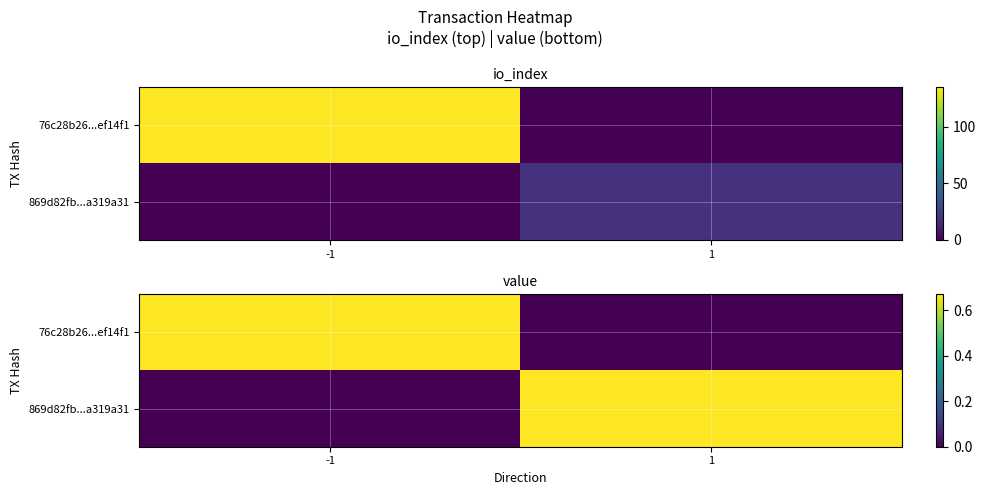

Which label corresponds to the smallest value in the chart?

1